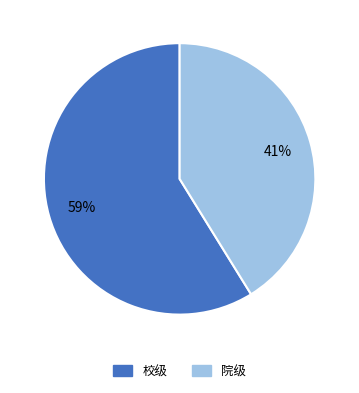

Rank the categories by value from highest to lowest.

校级, 院级